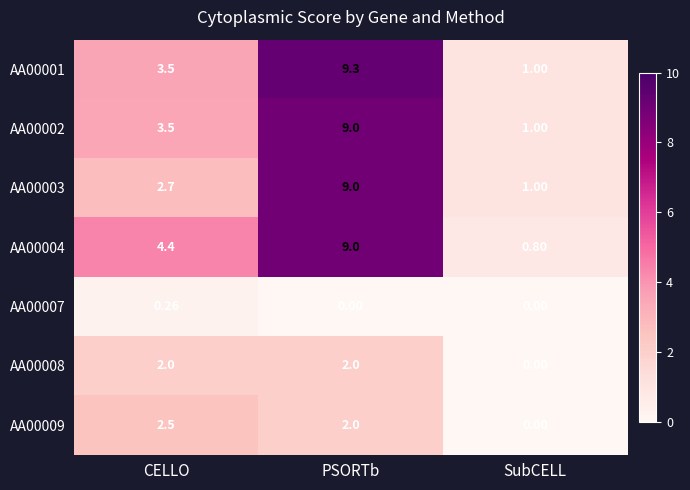

At which category is the sum across all series the highest?

PSORTb